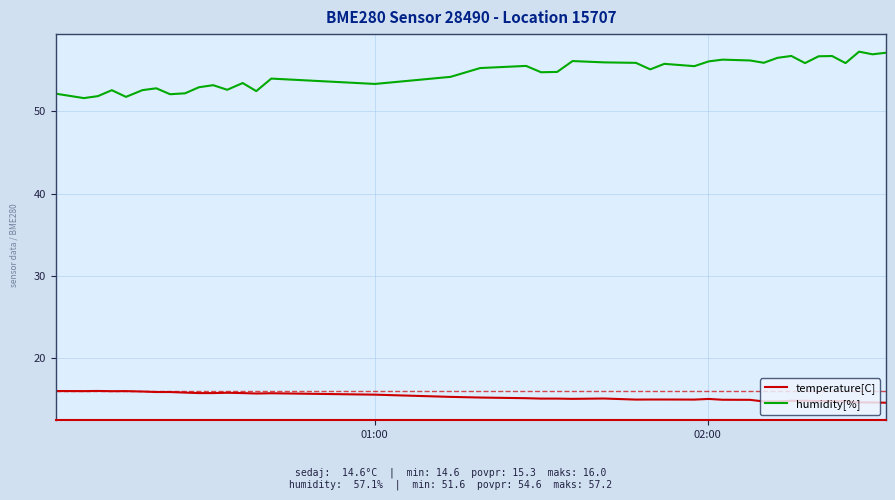

What is the difference between the maximum and minimum values in the temperature[C] series?

1.4